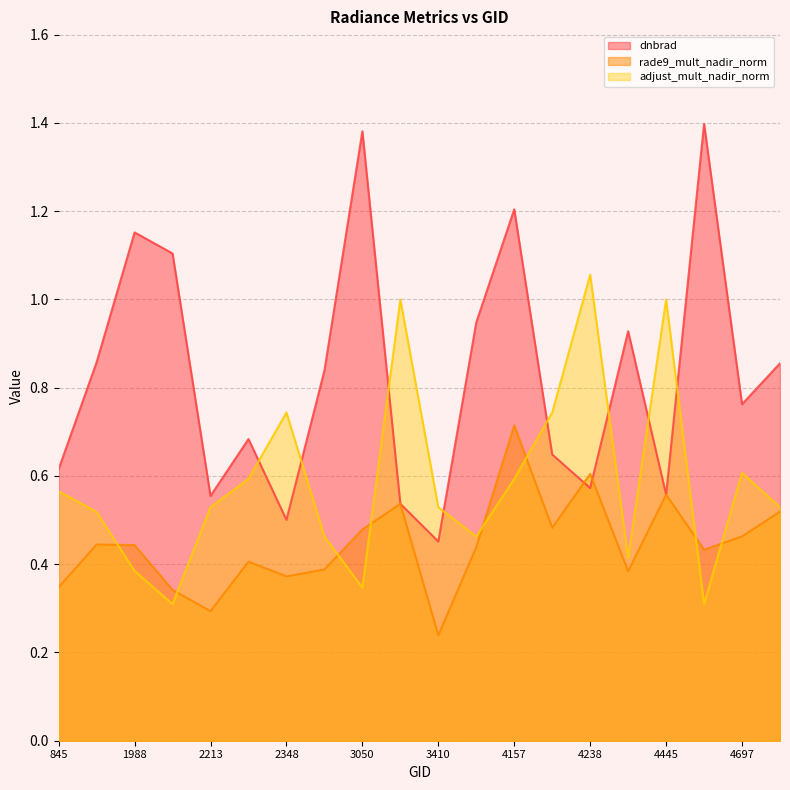

In rade9_mult_nadir_norm, how many points are higher than both neighbors (excluding endpoints)?

6